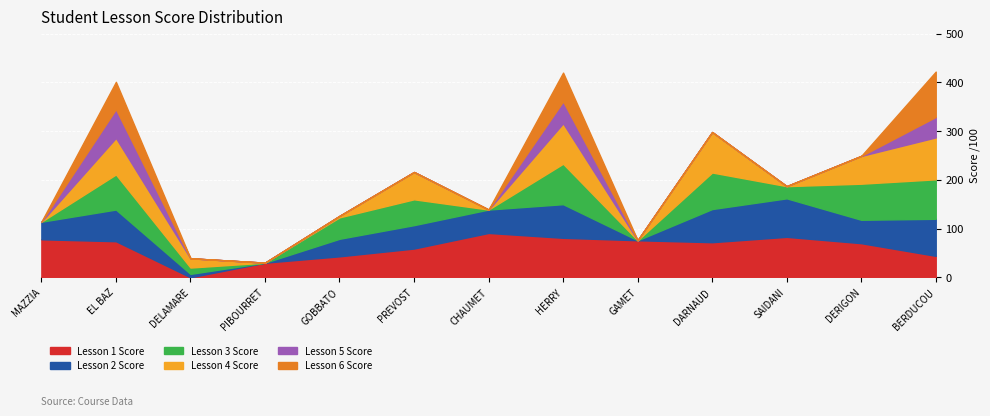

Reading left to right, what are all the values shown in this chart?

Lesson 1 Score: MAZZIA CHASTELLAIN=78	EL BAZ=74	DELAMARE=0	PIBOURRET MOYA GESTOSO=30	GOBBATO=43	PREVOST=59	CHAUMET=91	HERRY=81	GAMET=76	DARNAUD=72	SAIDANI=83	DERIGON=70	BERDUCOU=44
Lesson 2 Score: MAZZIA CHASTELLAIN=36	EL BAZ=65	DELAMARE=7	PIBOURRET MOYA GESTOSO=0	GOBBATO=36	PREVOST=48	CHAUMET=48	HERRY=69	GAMET=0	DARNAUD=68	SAIDANI=79	DERIGON=48	BERDUCOU=76
Lesson 3 Score: MAZZIA CHASTELLAIN=0	EL BAZ=72	DELAMARE=13	PIBOURRET MOYA GESTOSO=0	GOBBATO=44	PREVOST=53	CHAUMET=0	HERRY=83	GAMET=0	DARNAUD=75	SAIDANI=25	DERIGON=74	BERDUCOU=81
Lesson 4 Score: MAZZIA CHASTELLAIN=0	EL BAZ=75	DELAMARE=19	PIBOURRET MOYA GESTOSO=0	GOBBATO=3	PREVOST=56	CHAUMET=0	HERRY=83	GAMET=0	DARNAUD=83	SAIDANI=0	DERIGON=57	BERDUCOU=86
Lesson 5 Score: MAZZIA CHASTELLAIN=0	EL BAZ=59	DELAMARE=0	PIBOURRET MOYA GESTOSO=0	GOBBATO=0	PREVOST=0	CHAUMET=0	HERRY=45	GAMET=0	DARNAUD=0	SAIDANI=0	DERIGON=0	BERDUCOU=42
Lesson 6 Score: MAZZIA CHASTELLAIN=0	EL BAZ=56	DELAMARE=0	PIBOURRET MOYA GESTOSO=0	GOBBATO=0	PREVOST=0	CHAUMET=0	HERRY=59	GAMET=0	DARNAUD=0	SAIDANI=0	DERIGON=0	BERDUCOU=93